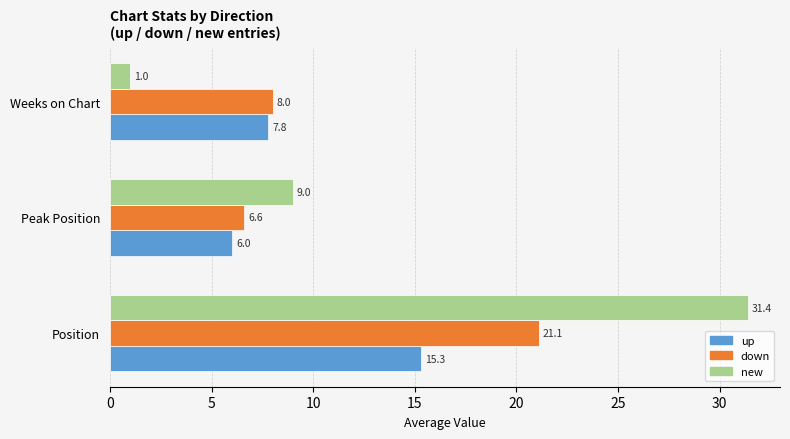

How many data points does each series have?

3